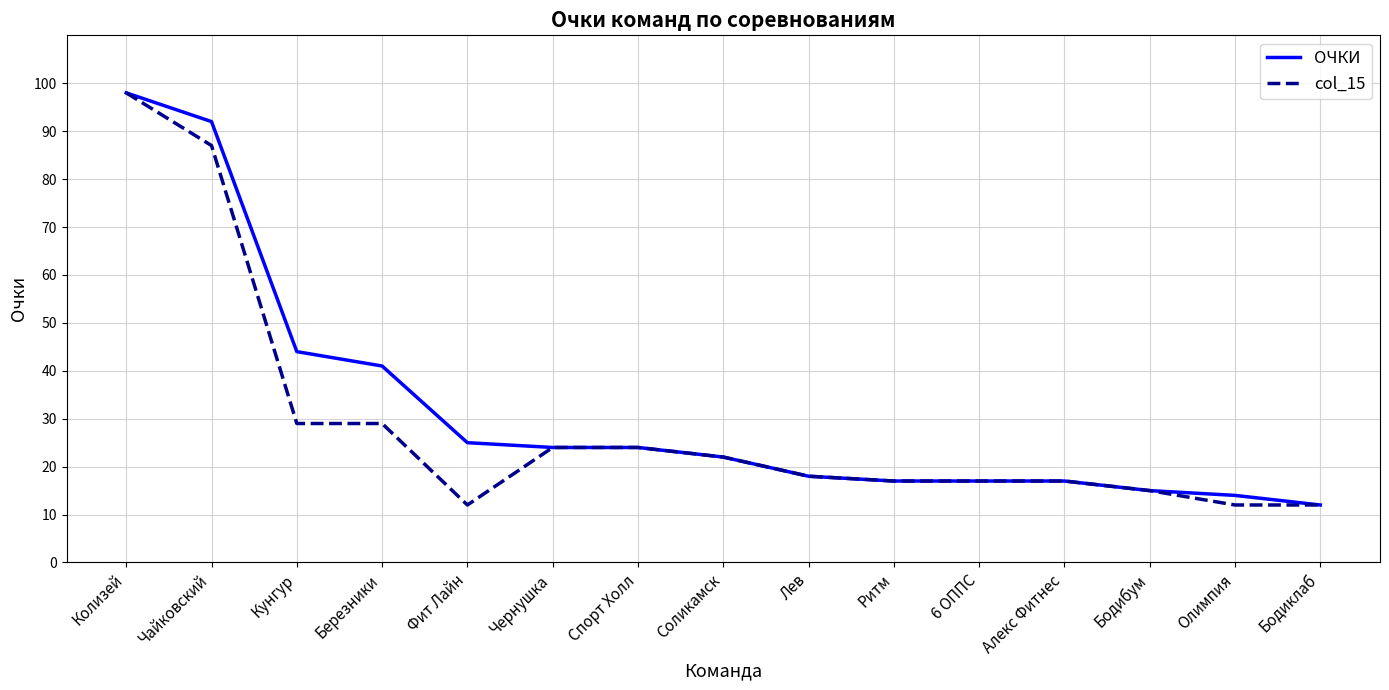

Which series changed the most between Кунгур and Алекс Фитнес?

ОЧКИ